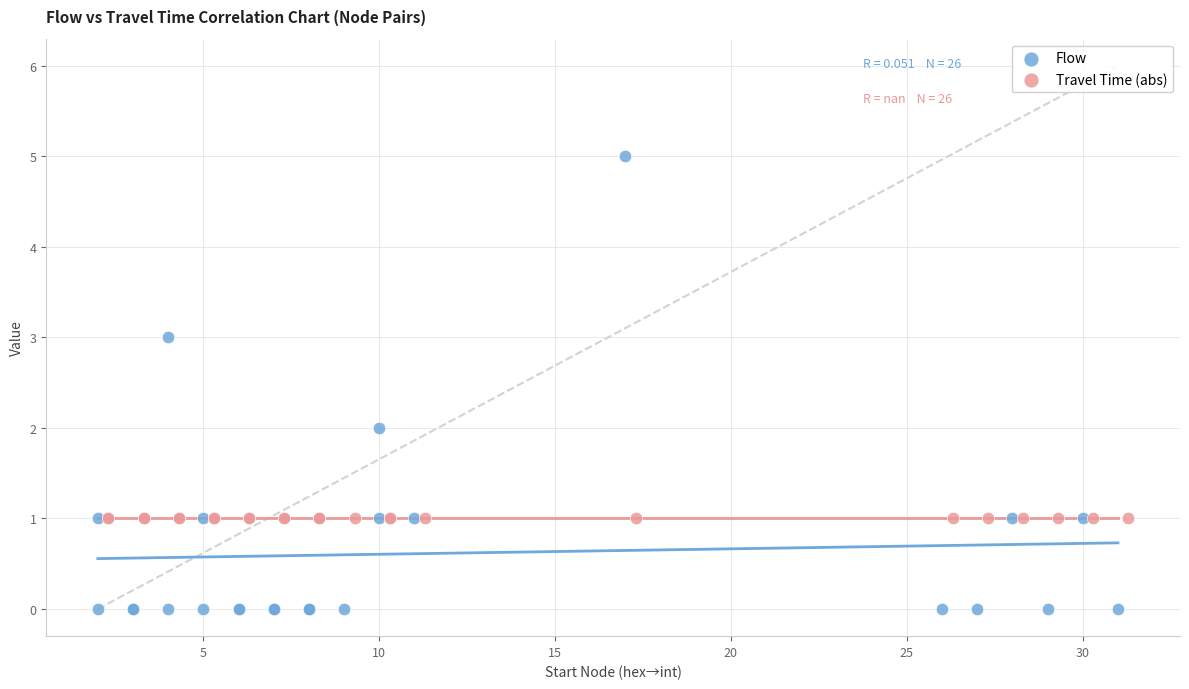

Which series reaches the minimum Y coordinate?

Flow